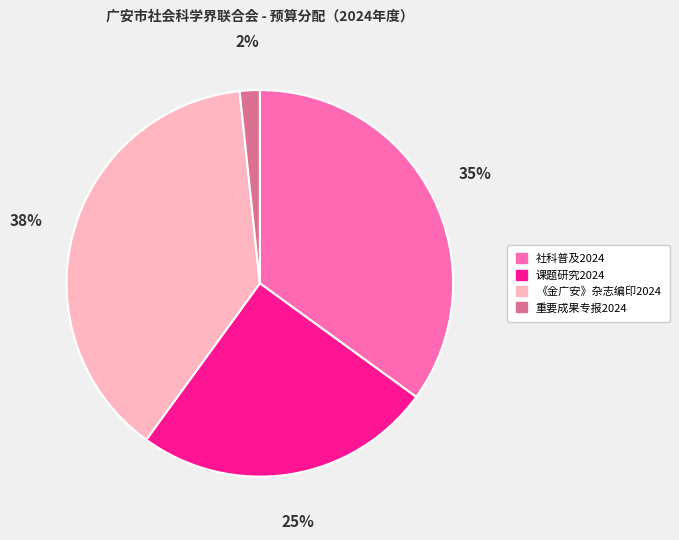

Between 社科普及2024 and 《金广安》杂志编印2024, which is larger?

《金广安》杂志编印2024